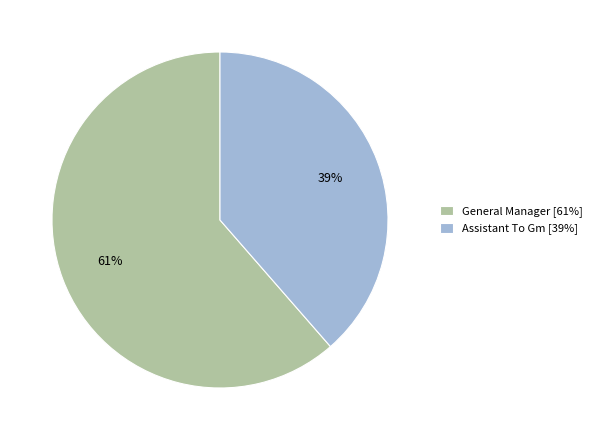

To the nearest percent, what is the average slice percentage?

50%